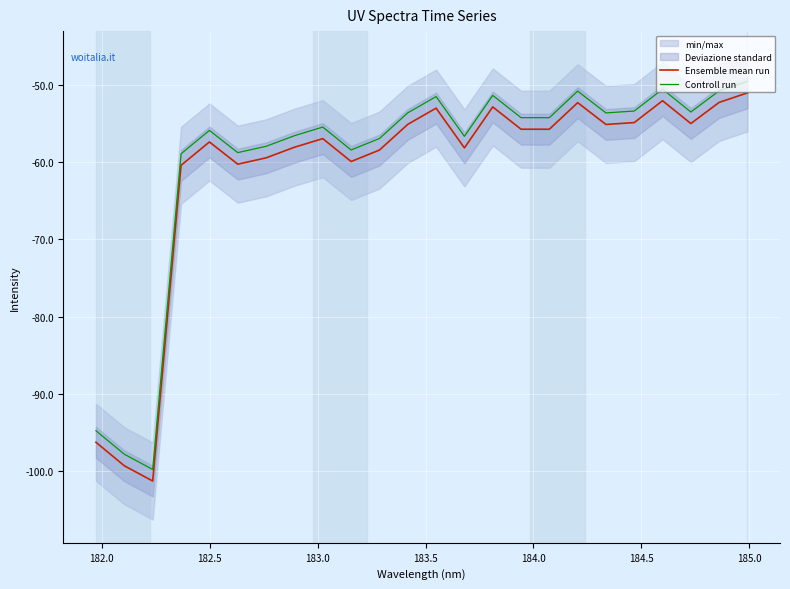

True or false: Controll run and Ensemble mean run intersect in this chart.

False